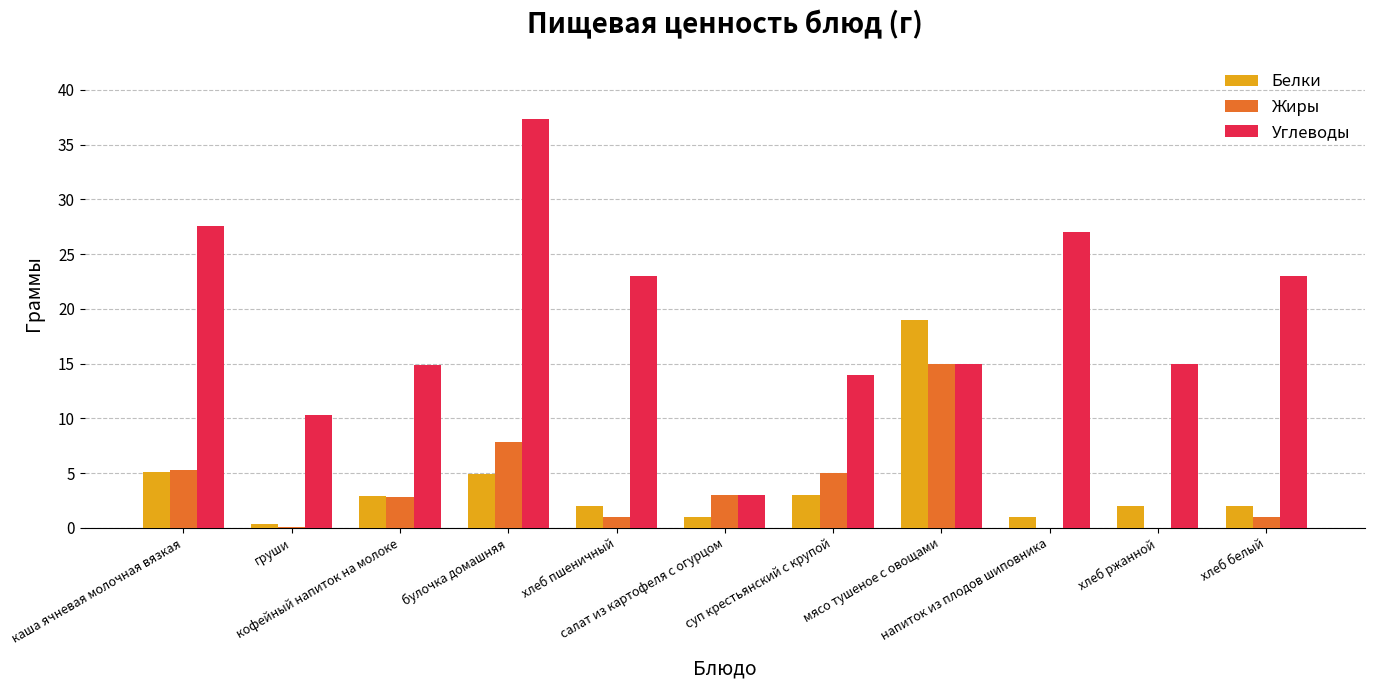

Is the value of Жиры at суп крестьянский с крупой greater than the value of Белки at кофейный напиток на молоке?

Yes